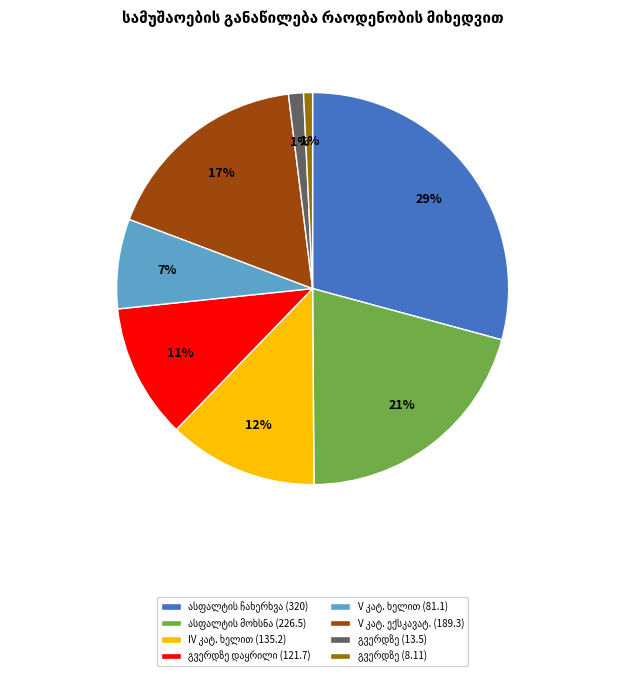

Count the number of slices in the pie.

8